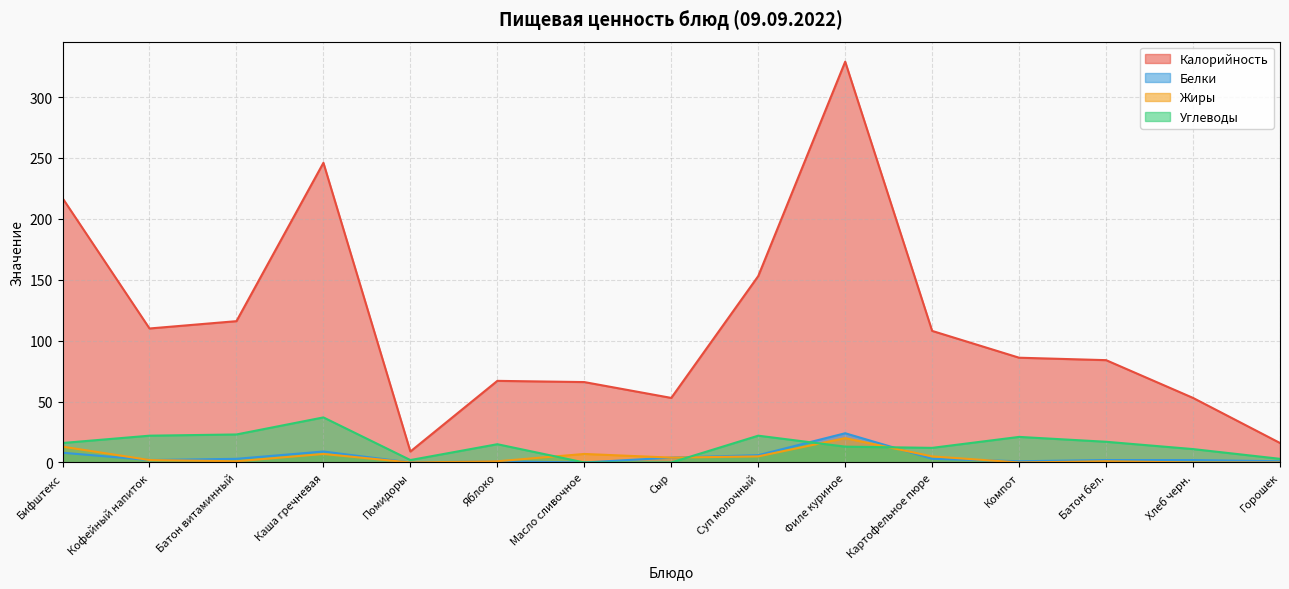

Where is Жиры nearest to the value 10?

Бифштекс